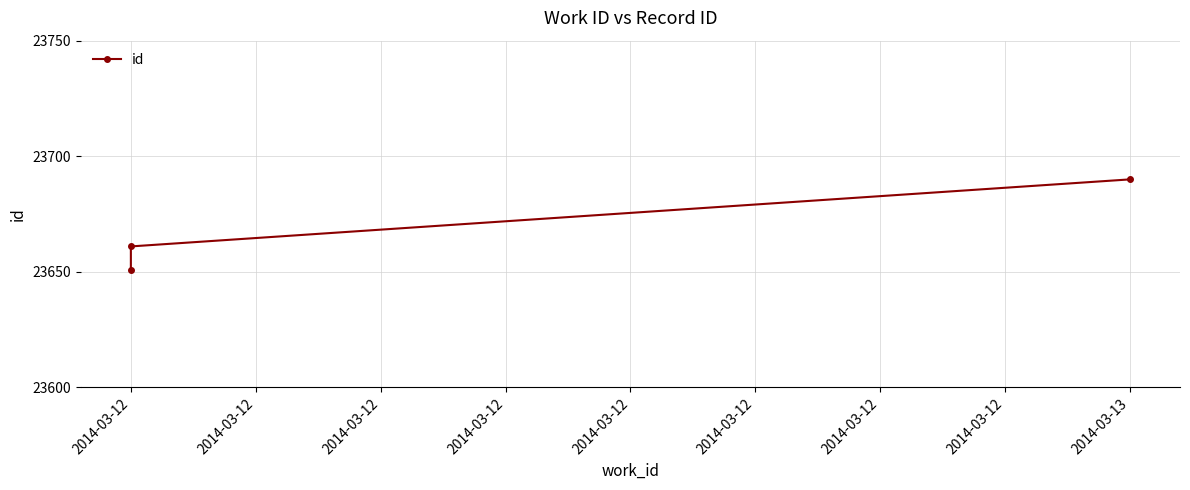

Count the number of categories in the chart.

3